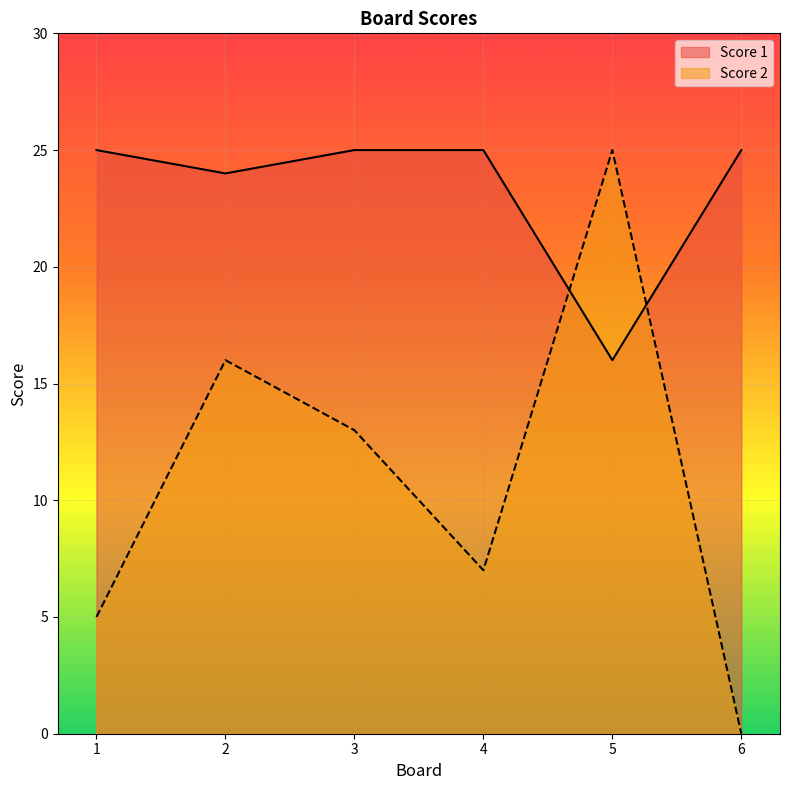

Count the number of categories in the chart.

6